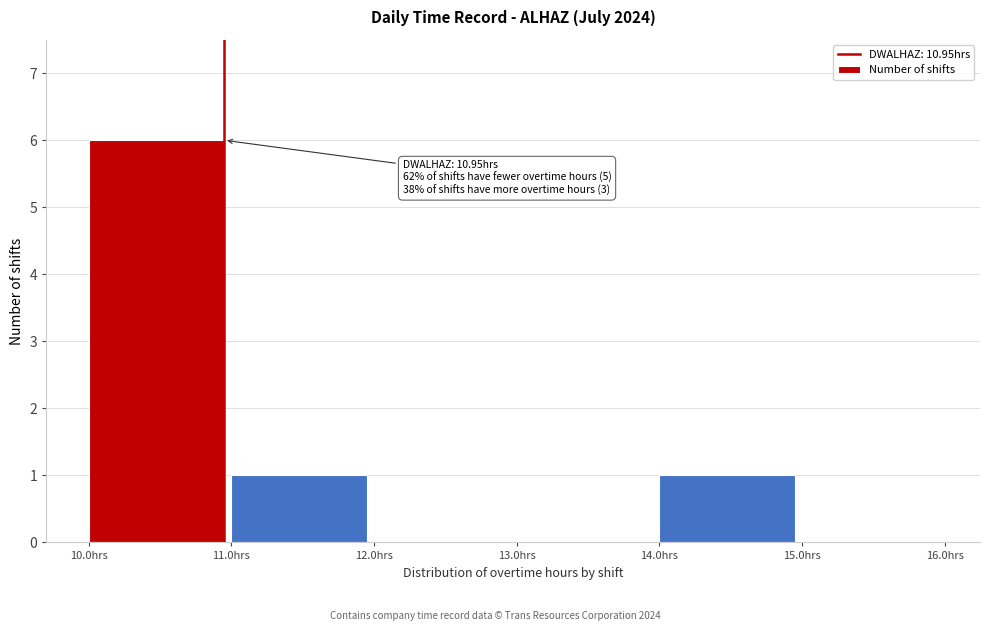

Over which range of the x-axis is the bar tallest?

10 to 11